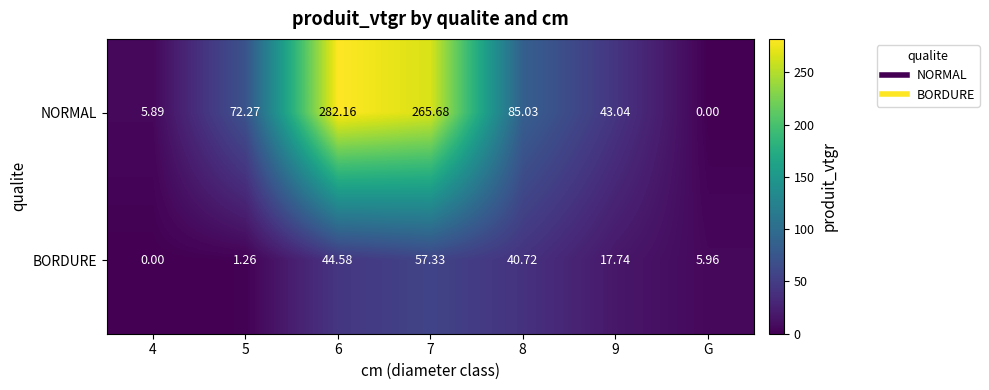

Which series has the largest total across all categories?

NORMAL